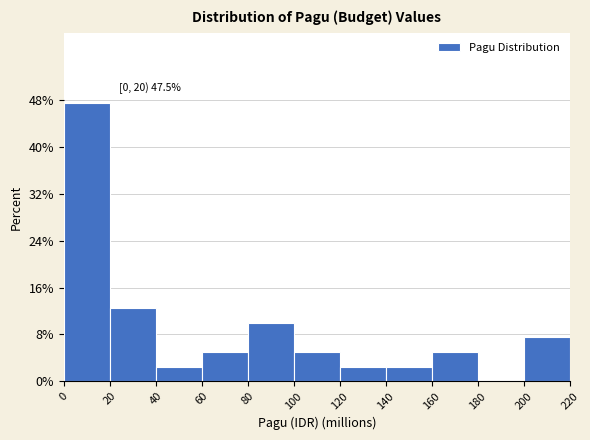

Over which range of the x-axis is the bar tallest?

0 to 20